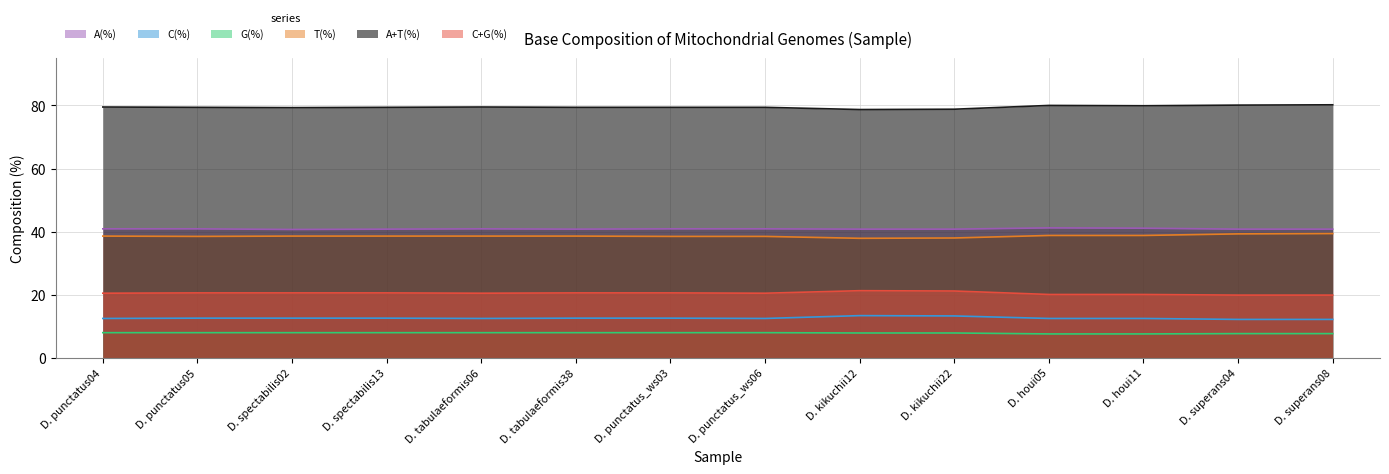

What is the difference between the maximum and second lowest values in the A(%) series?

0.4